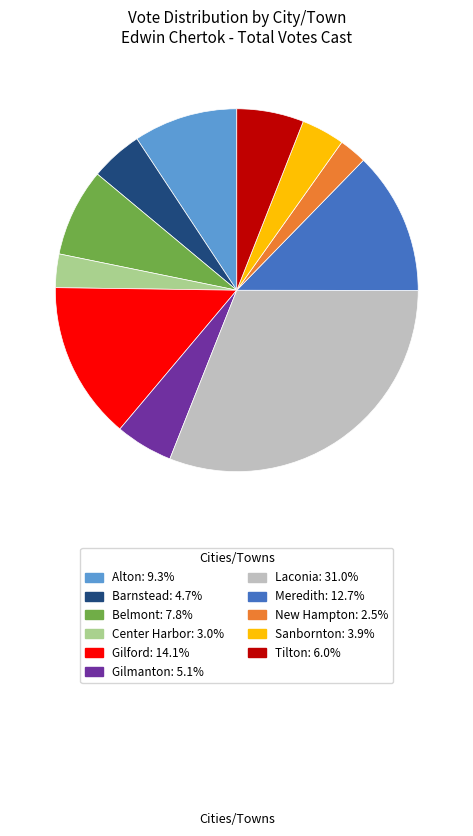

Between Alton and Gilford, which is larger?

Gilford